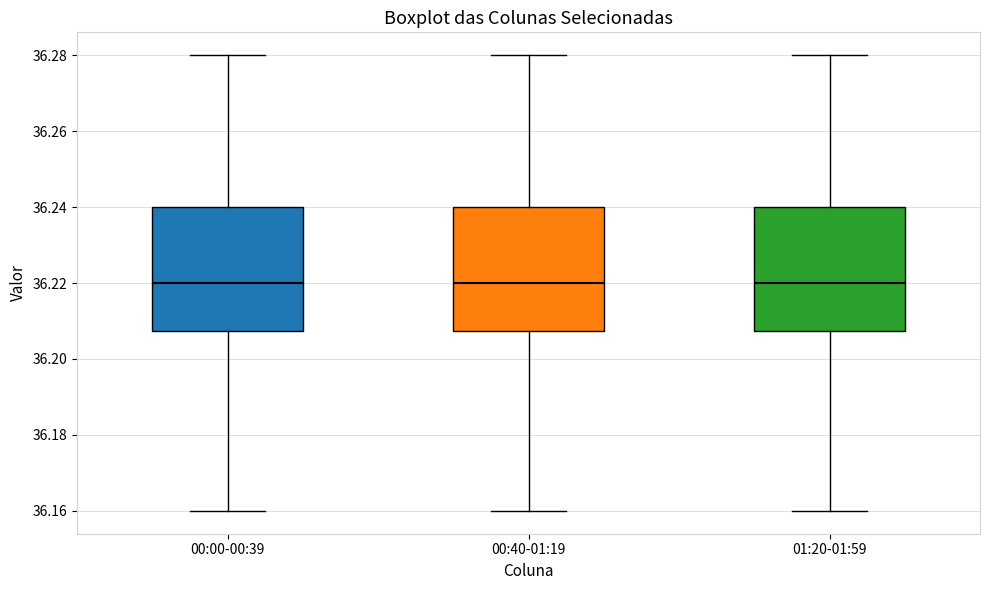

Where is the lower edge of the box for 01:20-01:59 on the y-axis? The values are not printed on the chart, so give them approximately, as read against the axis.

36.208